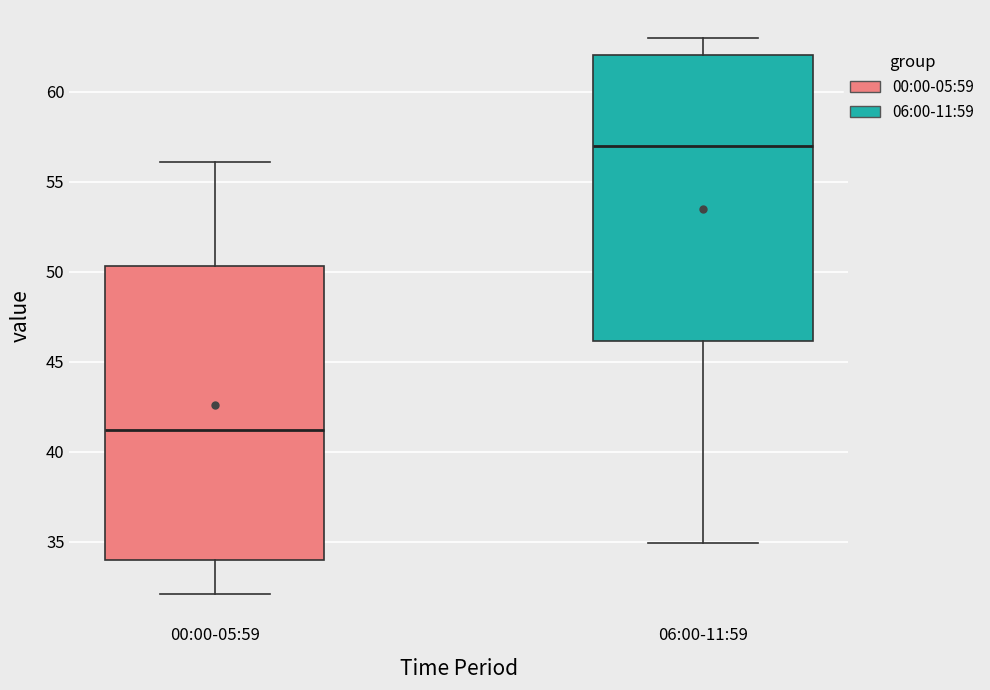

Where does the upper whisker of the box for 06:00-11:59 end on the y-axis? The values are not printed on the chart, so give them approximately, as read against the axis.

63.0